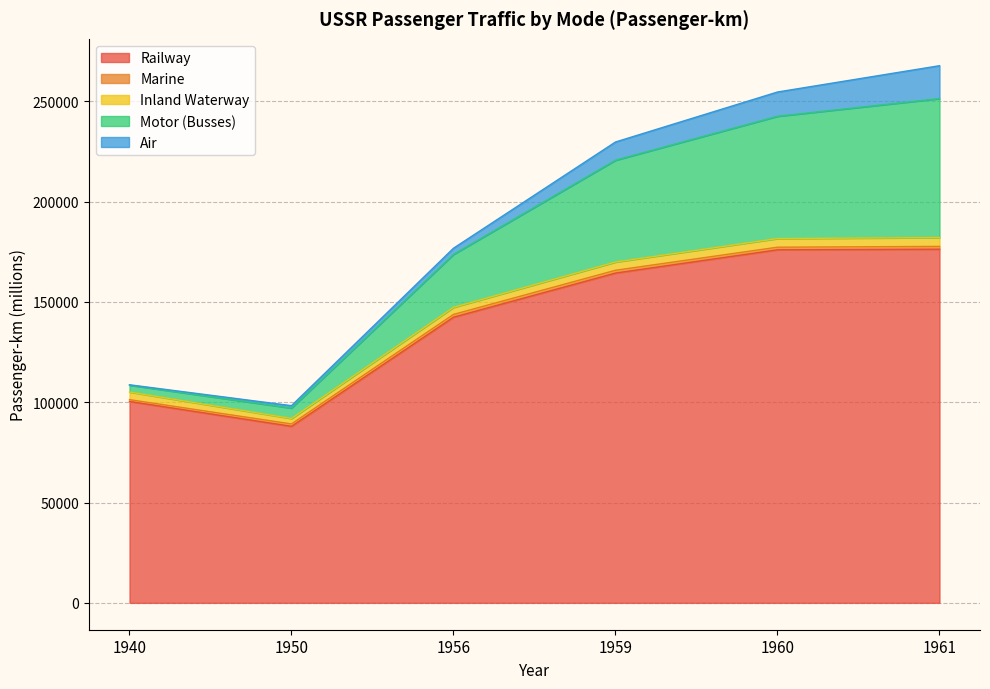

Reading left to right, list all the values displayed in this chart.

Railway: 1940=100400	1950=88000	1956=142400	1959=164400	1960=176000	1961=176300
Marine: 1940=900	1950=1200	1956=1400	1959=1400	1960=1300	1961=1400
Inland Waterway: 1940=3800	1950=2700	1956=3500	1959=4100	1960=4300	1961=4400
Motor (Busses): 1940=3412	1950=5199	1956=26398	1959=50750	1960=60962	1961=69277
Air: 1940=200	1950=1200	1956=3100	1959=9100	1960=12100	1961=16400